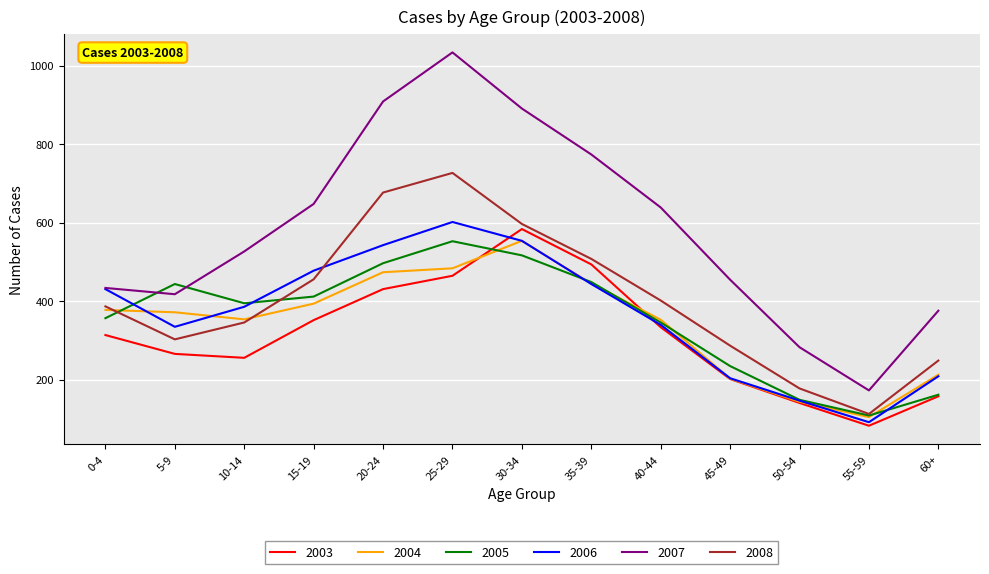

What is the highest value of the 2008 series?

727